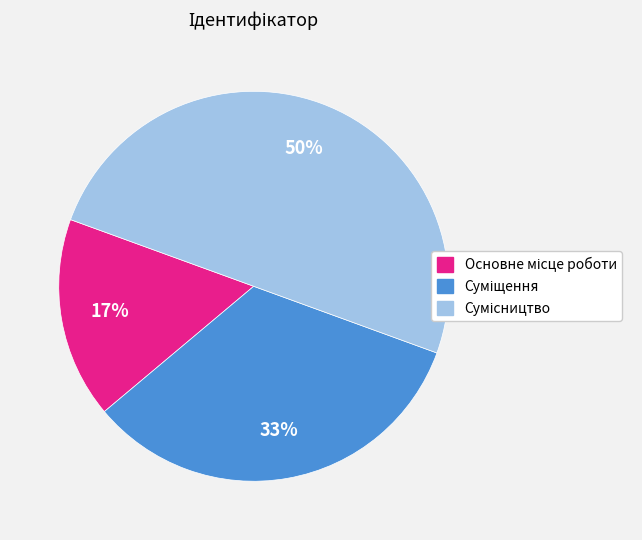

To the nearest percent, what is the average slice percentage?

33%